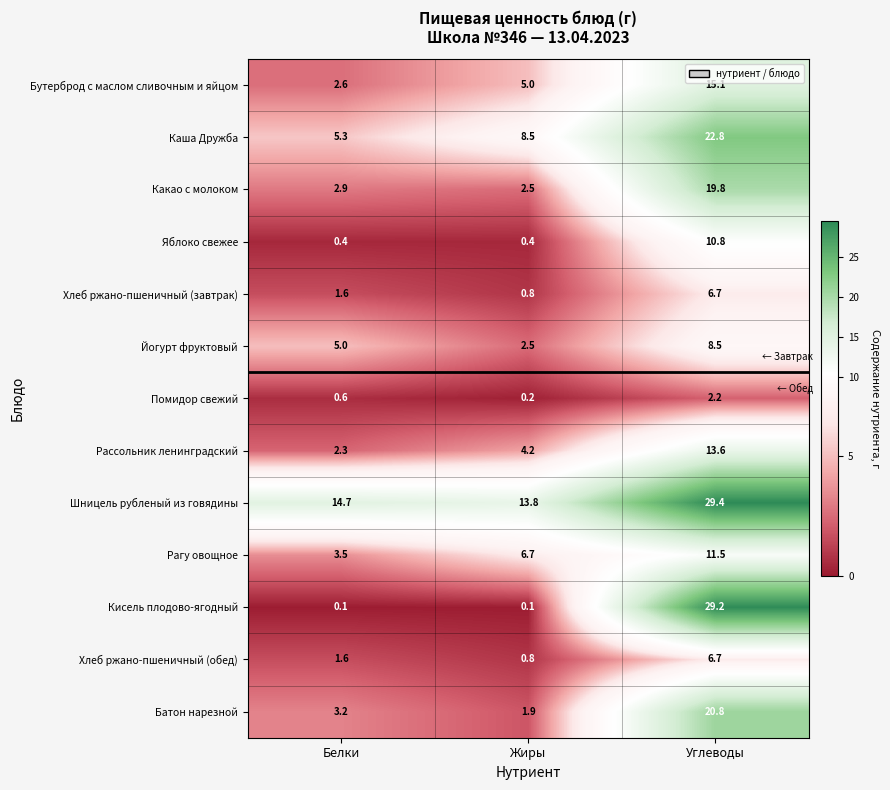

Between Жиры and Углеводы, which series saw the biggest shift?

Кисель плодово-ягодный